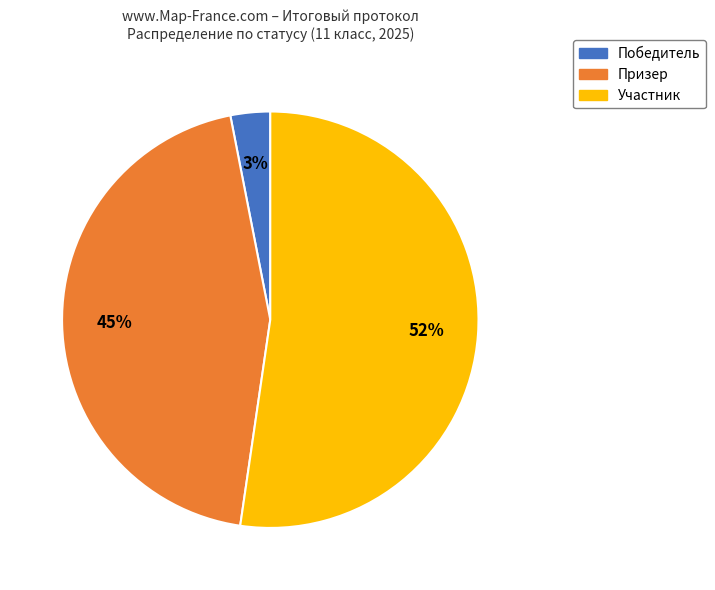

Is the sum of Победитель and Участник greater than half?

Yes